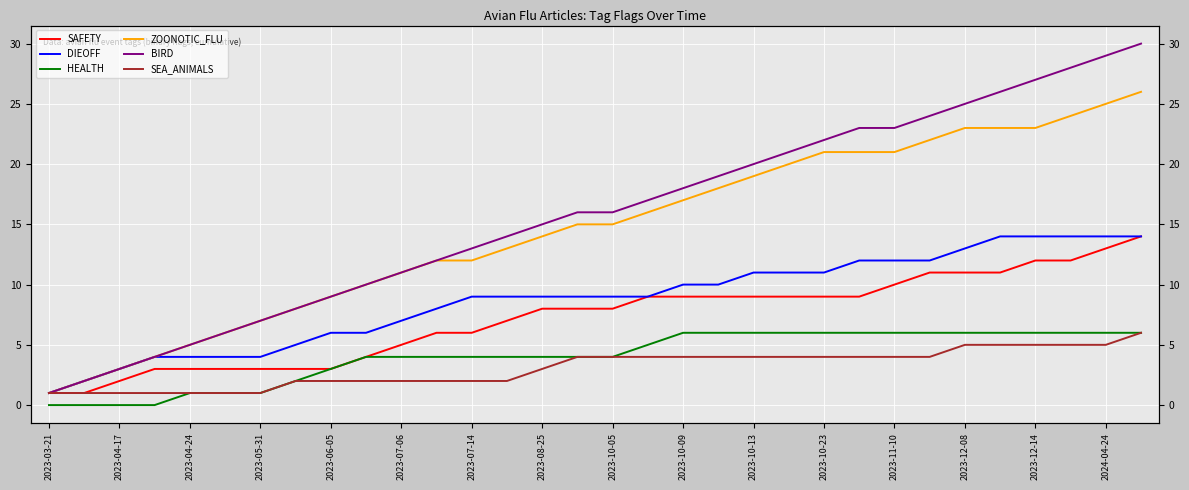

What are all the series names shown in the legend?

SAFETY, DIEOFF, HEALTH, ZOONOTIC_FLU, BIRD, SEA_ANIMALS